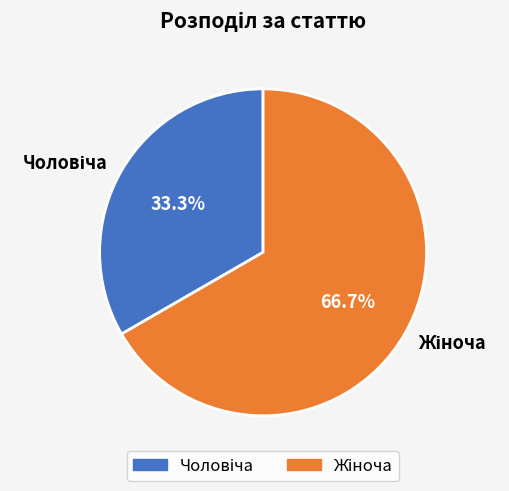

Does any single category account for the majority?

Yes